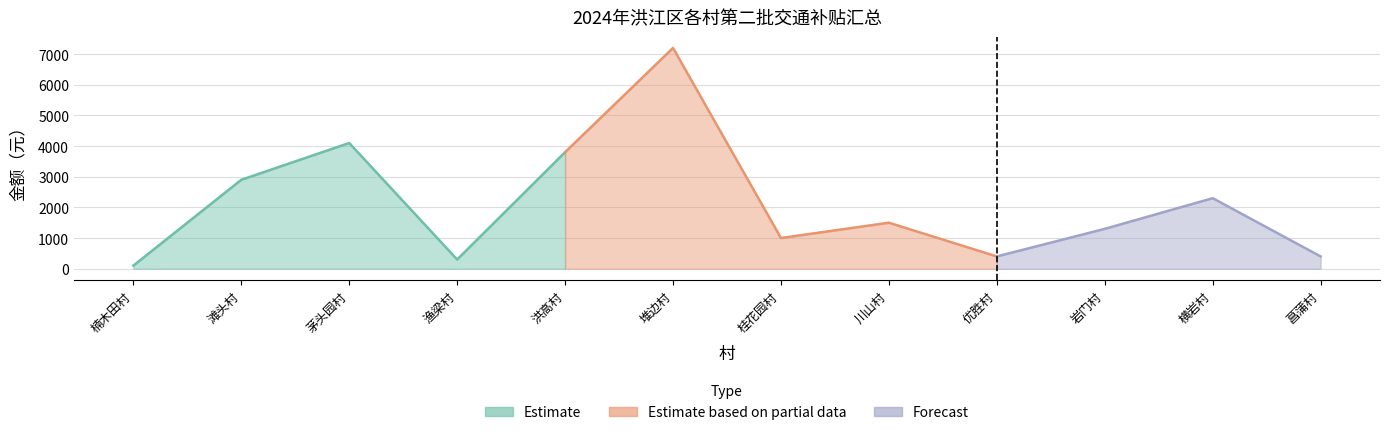

How many categories are shown in the chart?

12